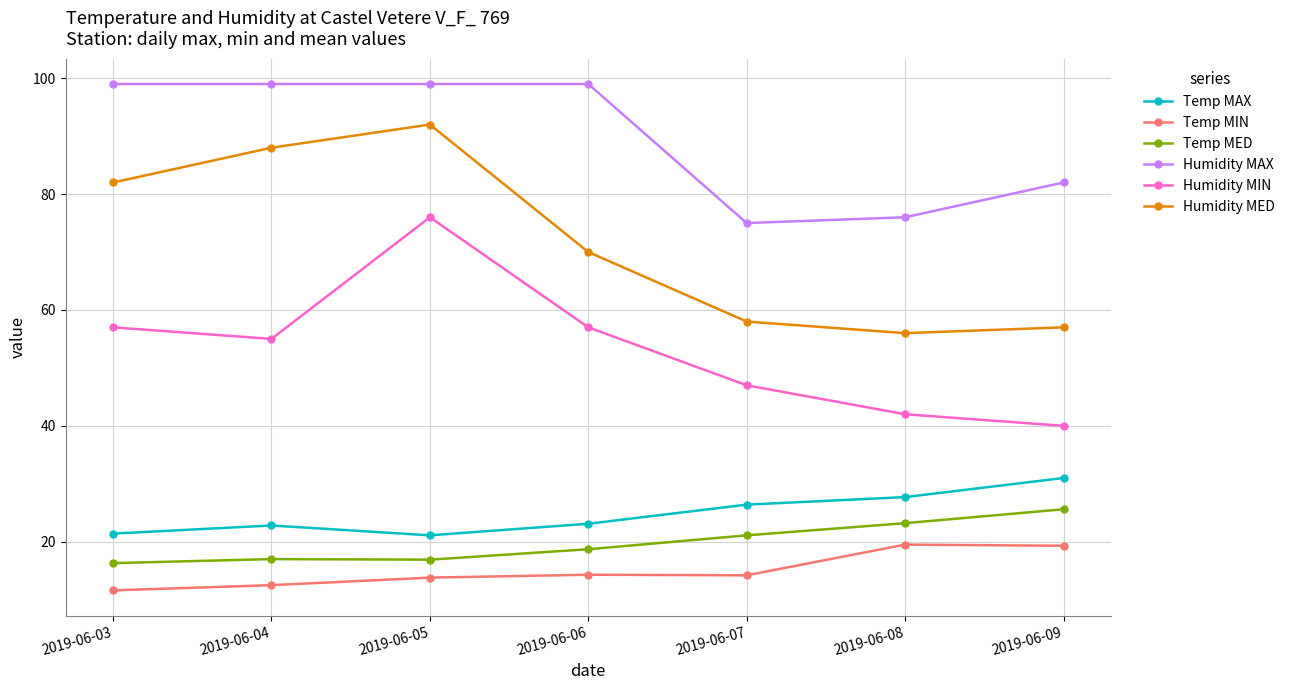

What is the difference between the second highest and minimum values in the Humidity MIN series?

17.0